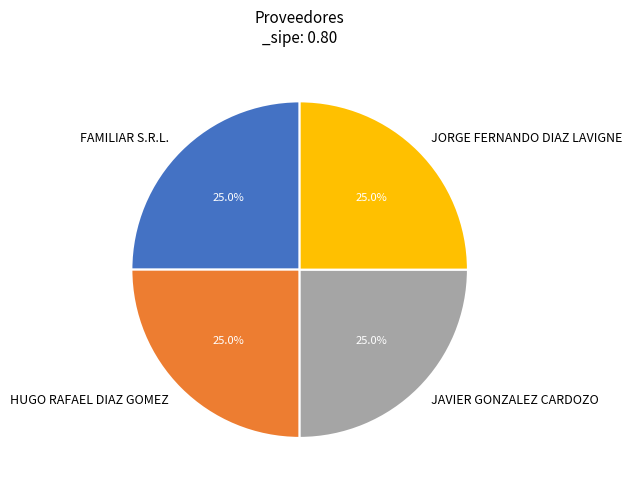

Is it true that FAMILIAR S.R.L. is 15% of the pie?

False